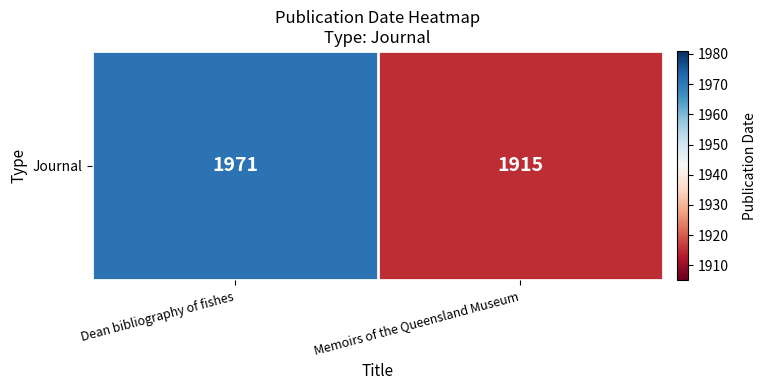

What is the change in value from Dean bibliography of fishes to Memoirs of the Queensland Museum?

-56